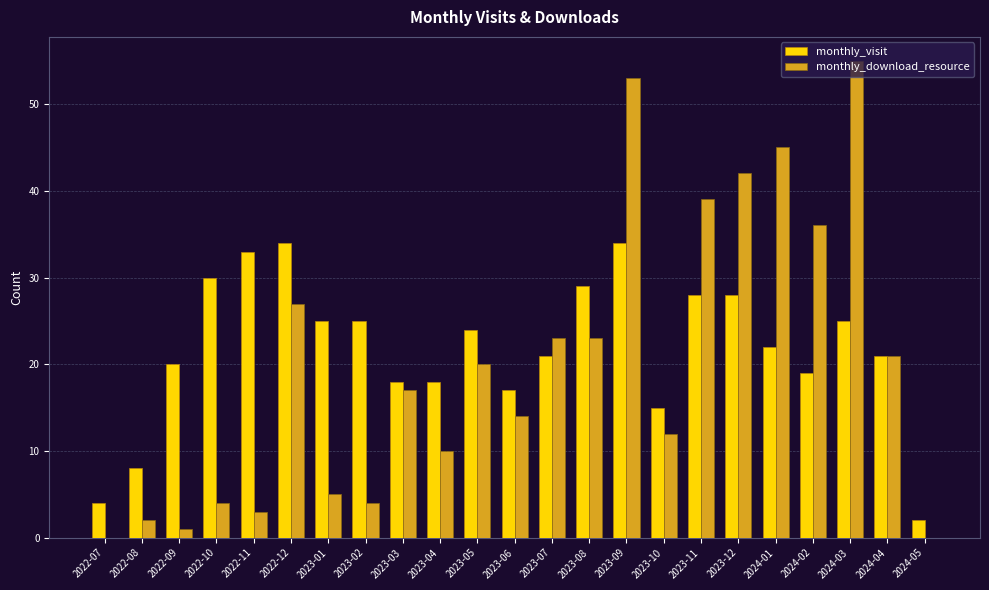

Where does the monthly_visit series first go above 22?

2022-10